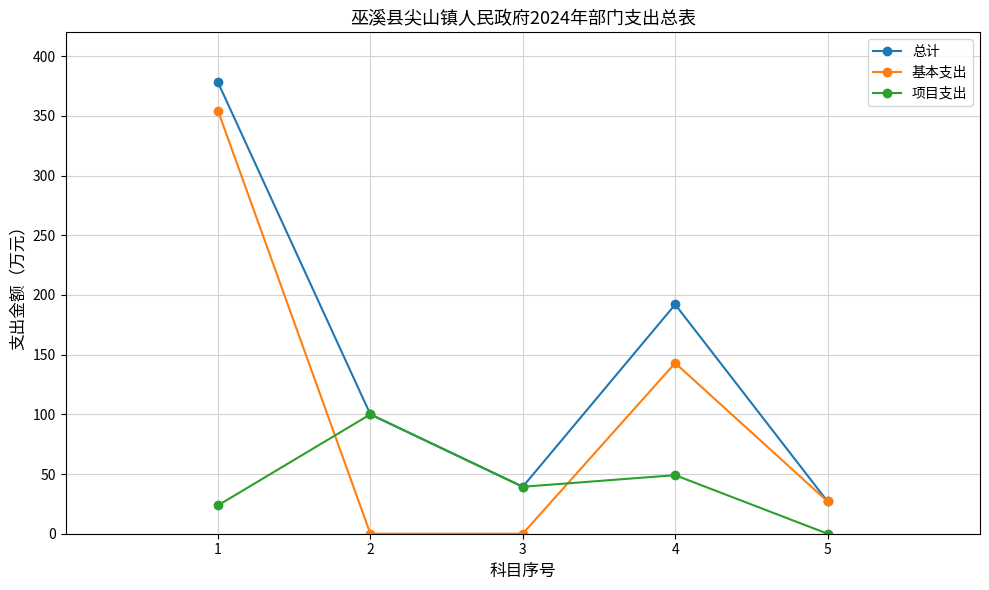

Rank the categories by 项目支出 value from highest to lowest.

2, 4, 3, 1, 5